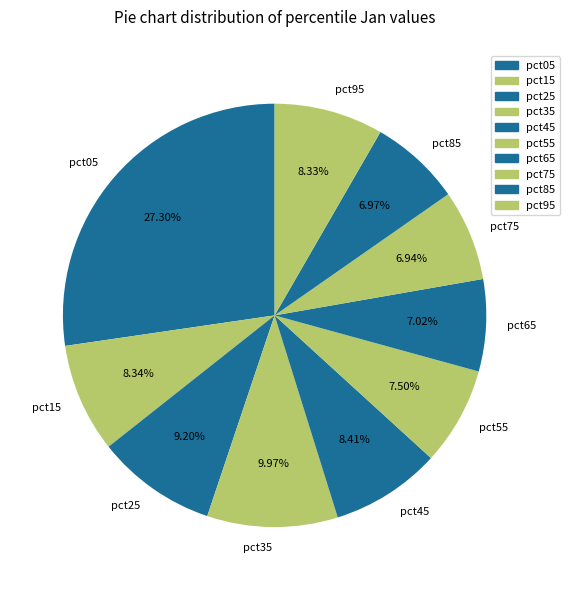

Combined, what portion of the pie is pct45 and pct95?

16.7%